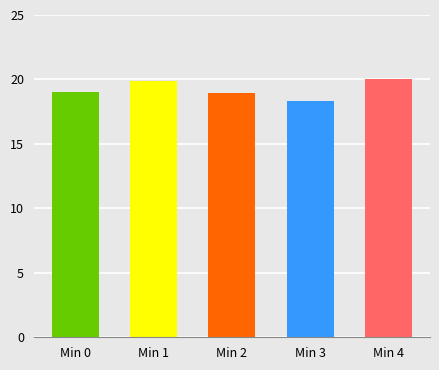

Is it true that the value at Min 4 is 33.7?

False